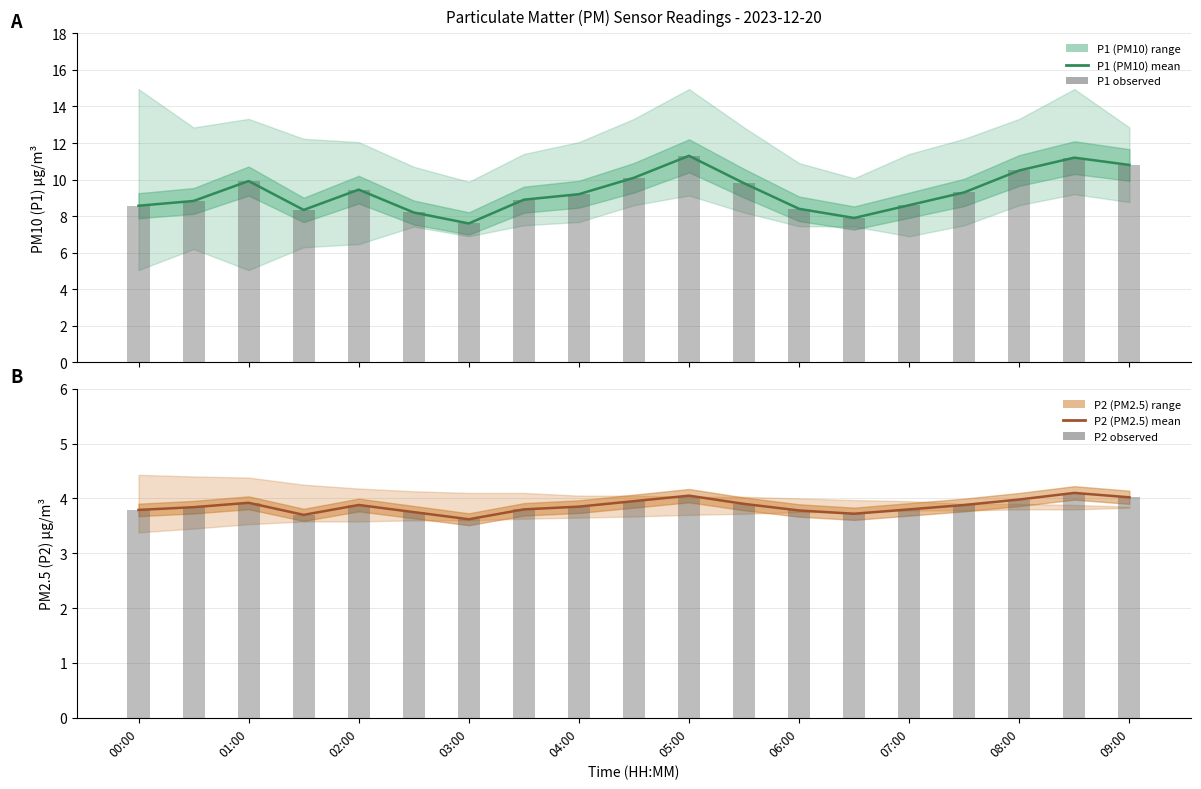

Rank the series at 03:00 from highest to lowest value.

P1, P1 obs, P2, P2 obs